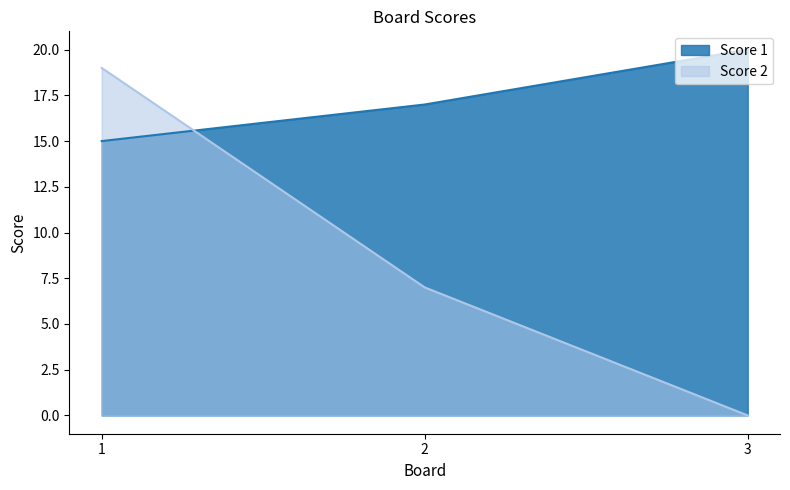

List the labels in order of Score 1 value, smallest first.

1, 2, 3